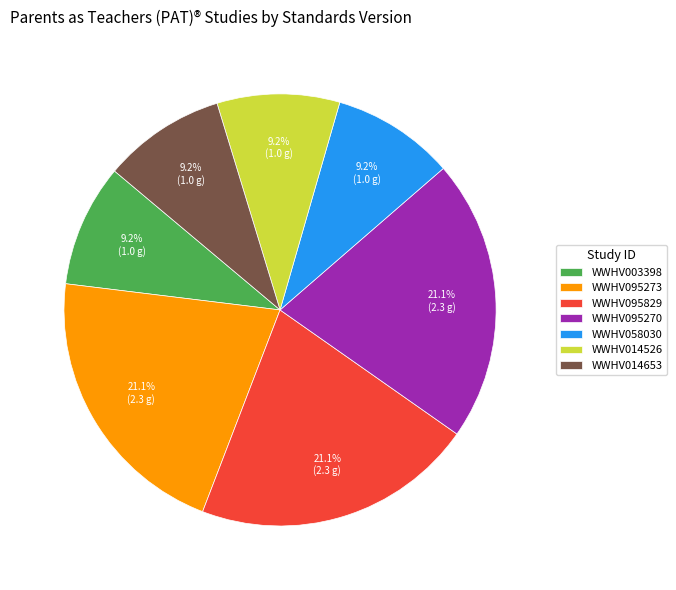

How many segments does this pie chart have?

7